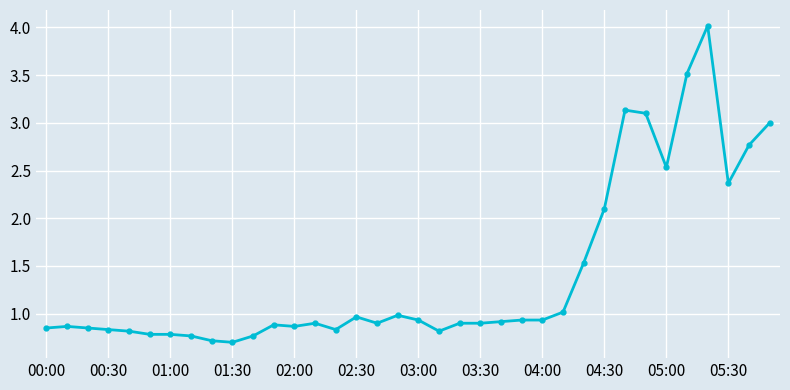

True or false: there are more than 0 points higher than both neighbors.

True